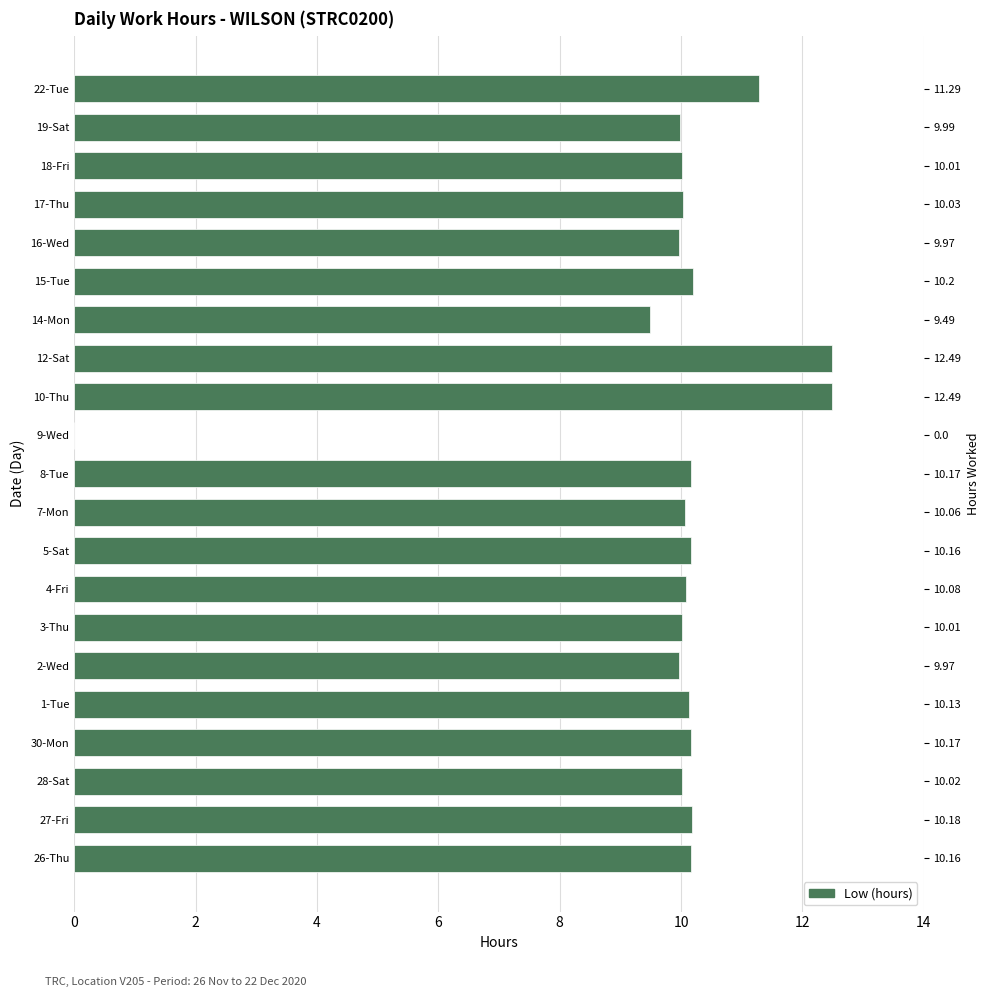

How many categories are shown in the chart?

21